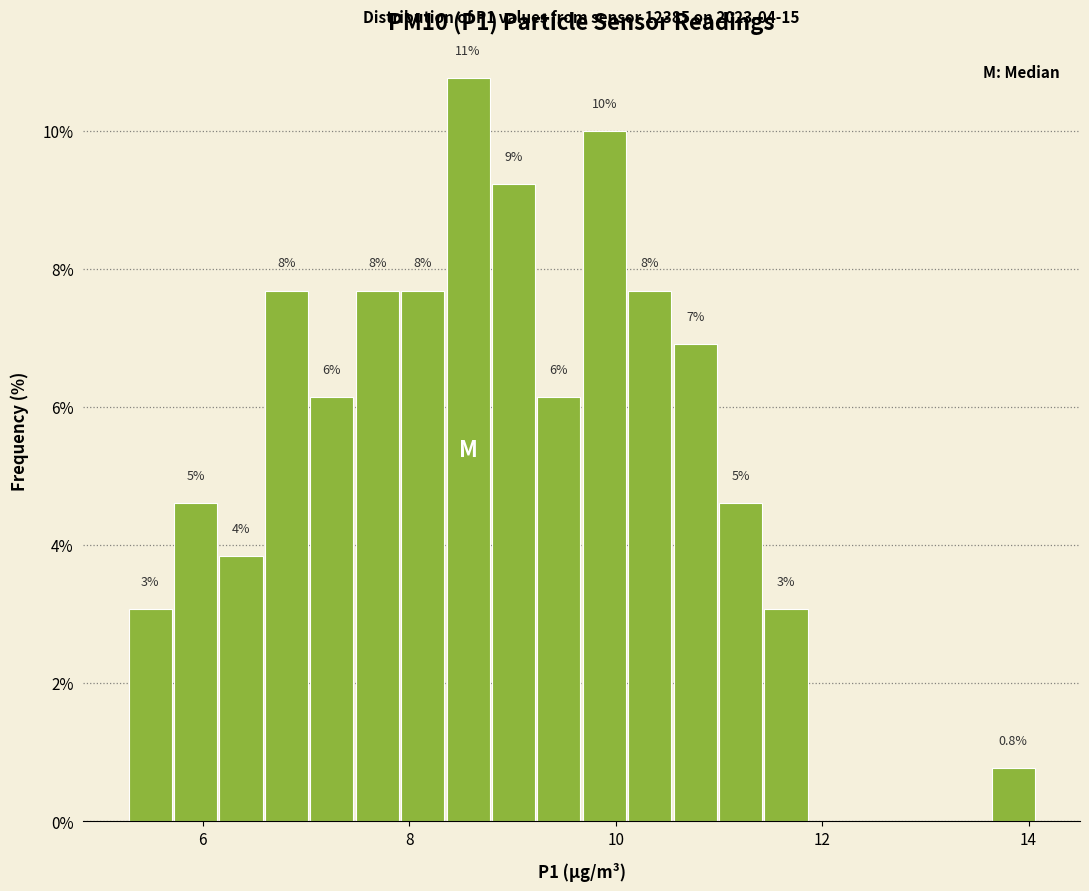

Around what value on the x-axis is the tallest bar? Give the approximate position of its centre, as read against the axis.

8.6